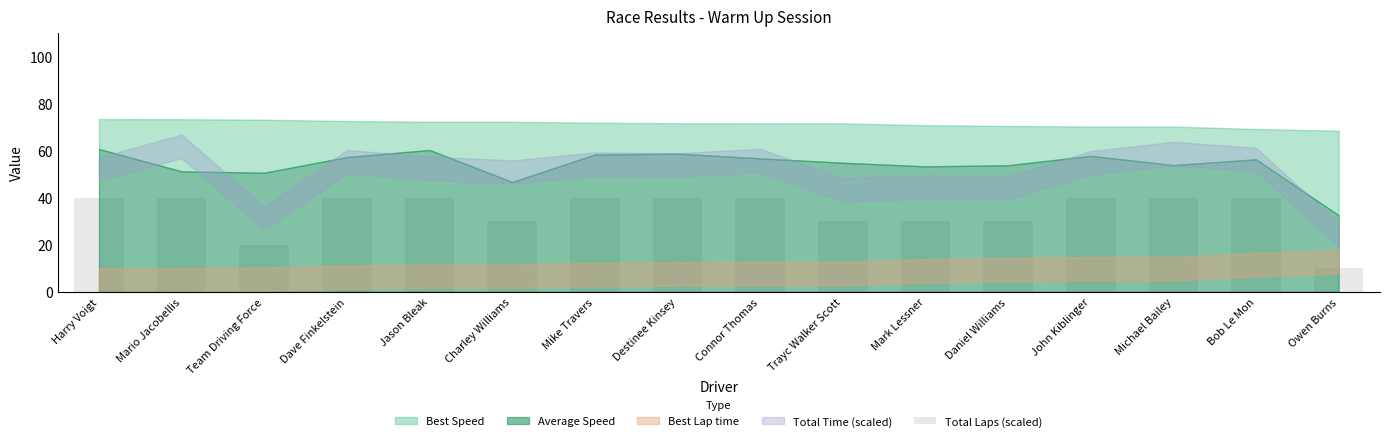

What is the sum of the values at Connor Thomas and Owen Burns?

50